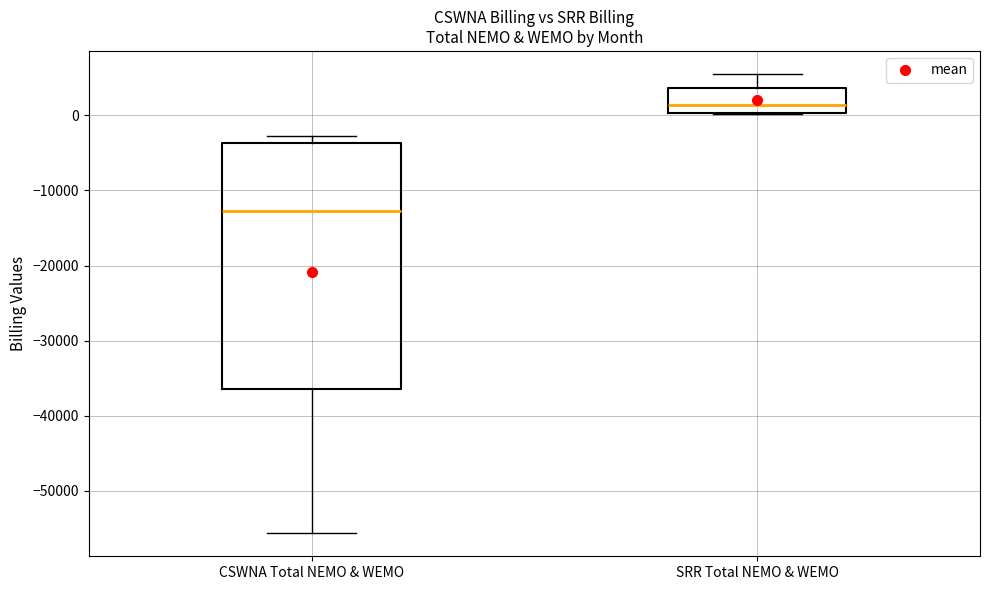

Which box's median line is the highest?

SRR Total NEMO & WEMO